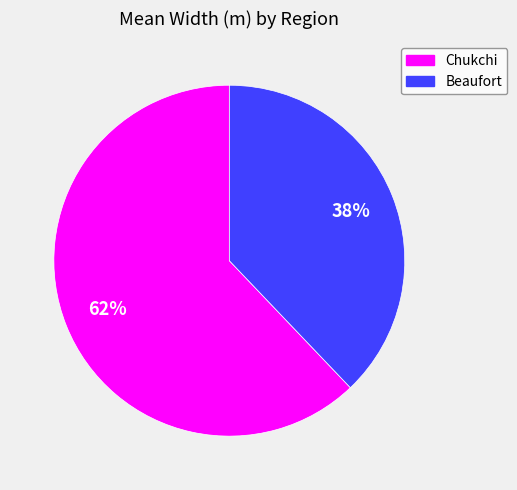

Is Beaufort the majority of the pie?

No